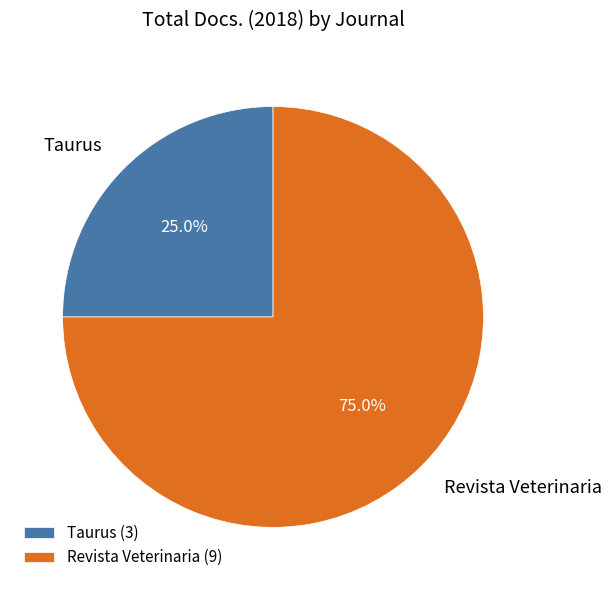

Approximately how many times larger is the value at Revista Veterinaria compared to Taurus?

3.0